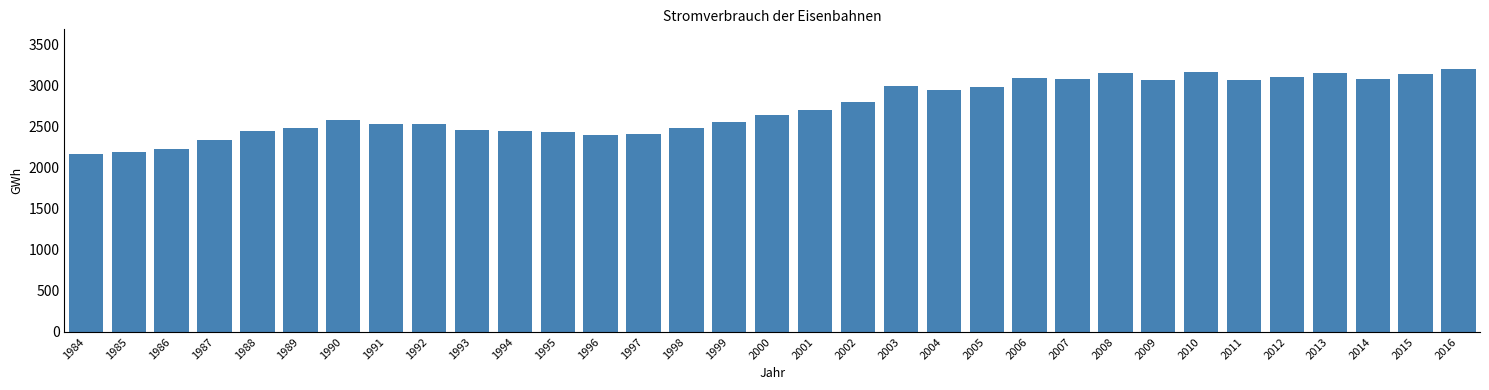

The value at 2004 is 794. True or false?

False